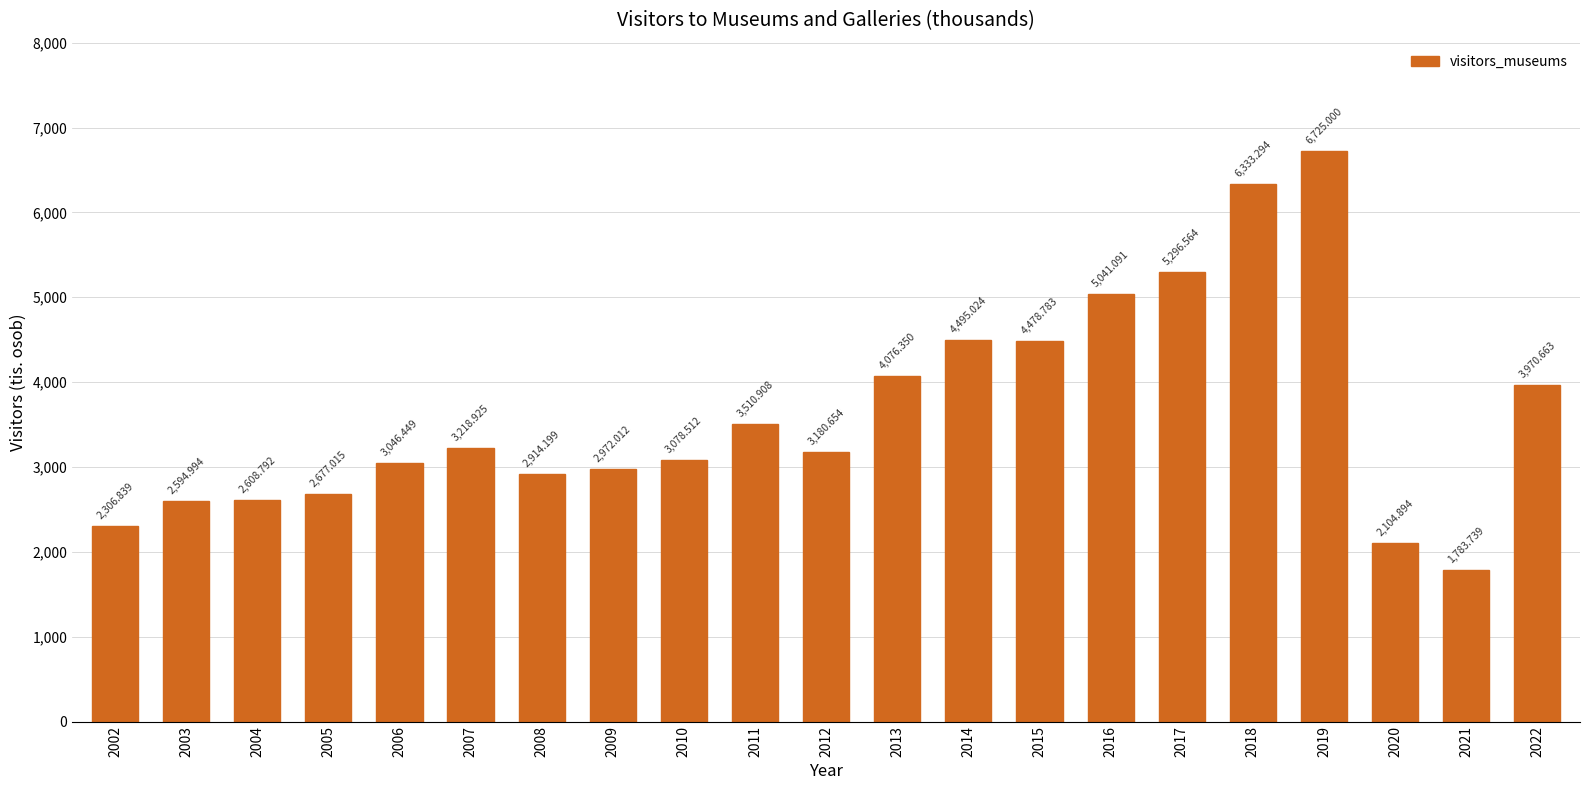

Which label corresponds to the largest value in the chart?

2019